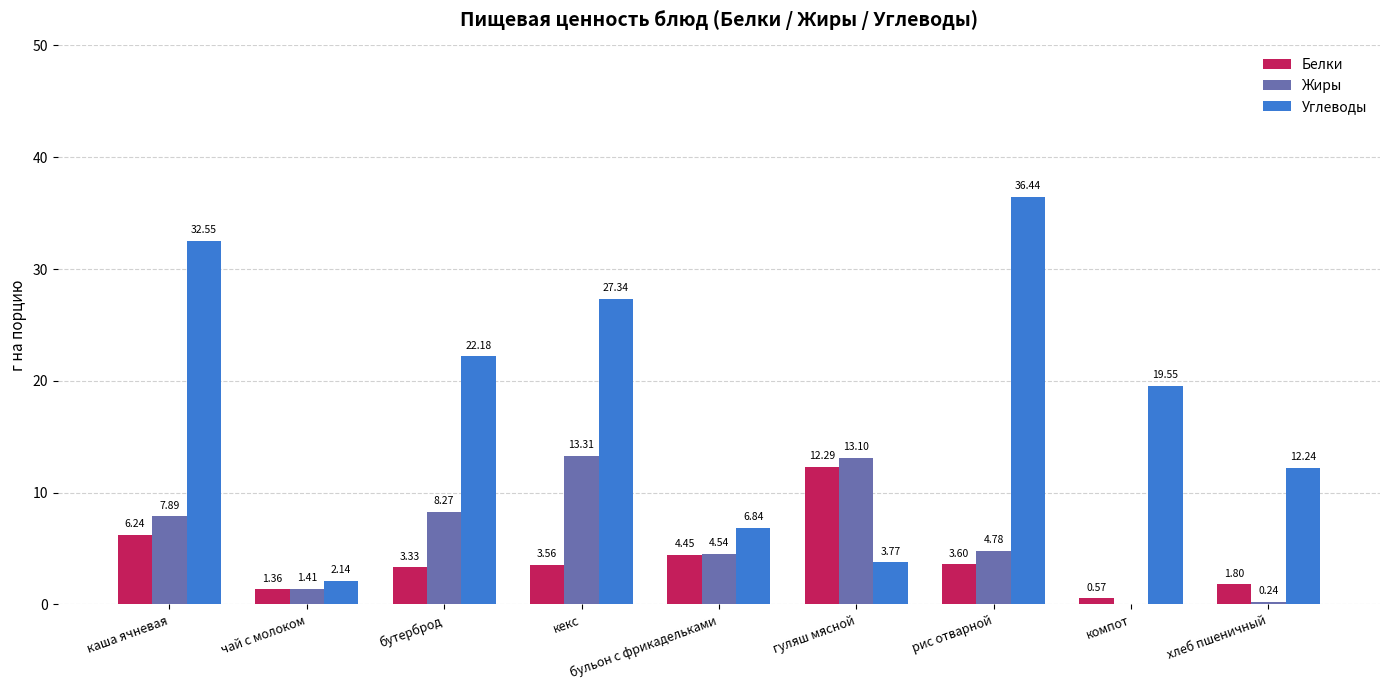

What is the sum of the Белки values at кекс and хлеб пшеничный?

5.4